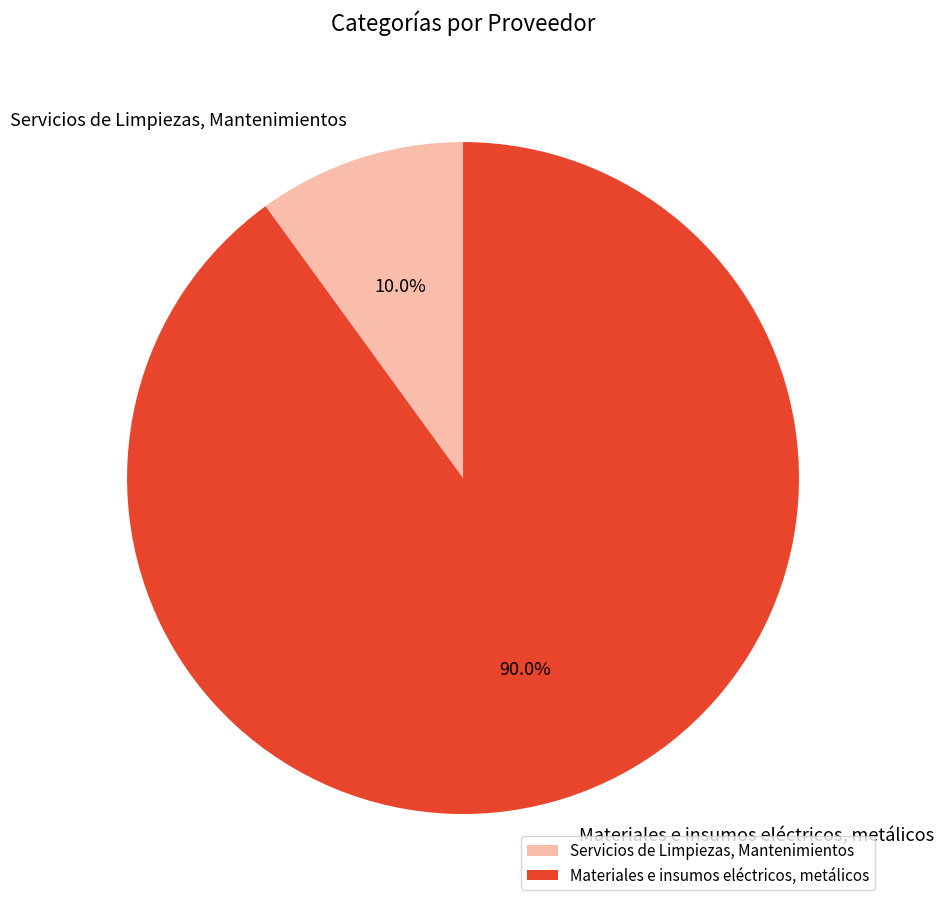

To the nearest percent, what is the difference between the Materiales e insumos eléctricos, metálicos and Servicios de Limpiezas, Mantenimientos slice percentages?

80%